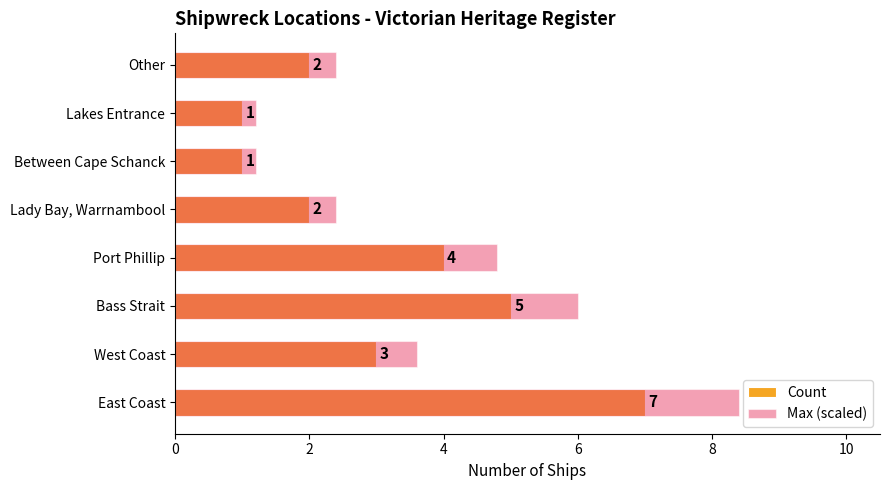

At how many categories does at least one series exceed 4?

3